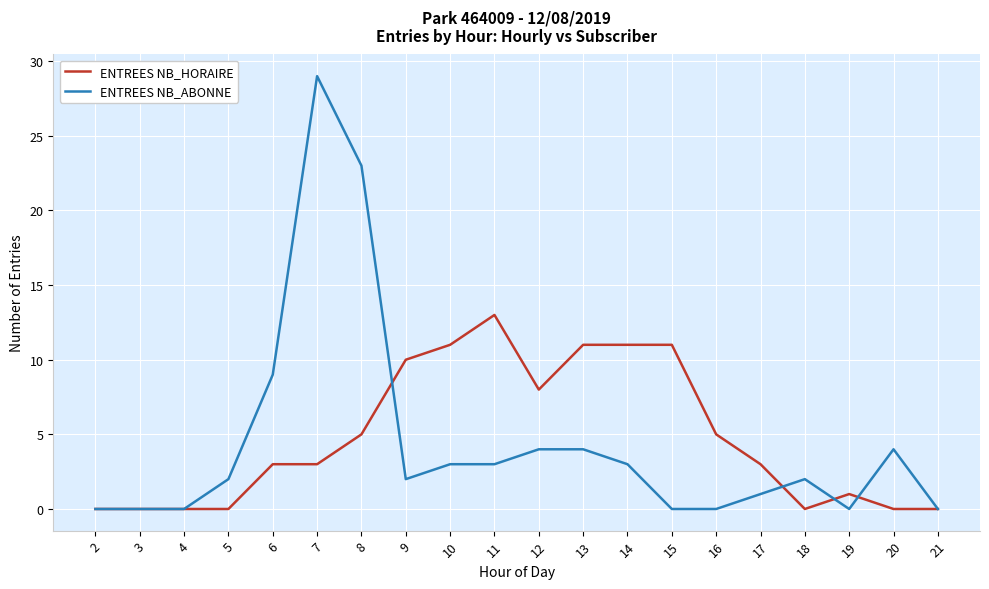

What is the difference between the ENTREES NB_HORAIRE values at 12 and 4?

8